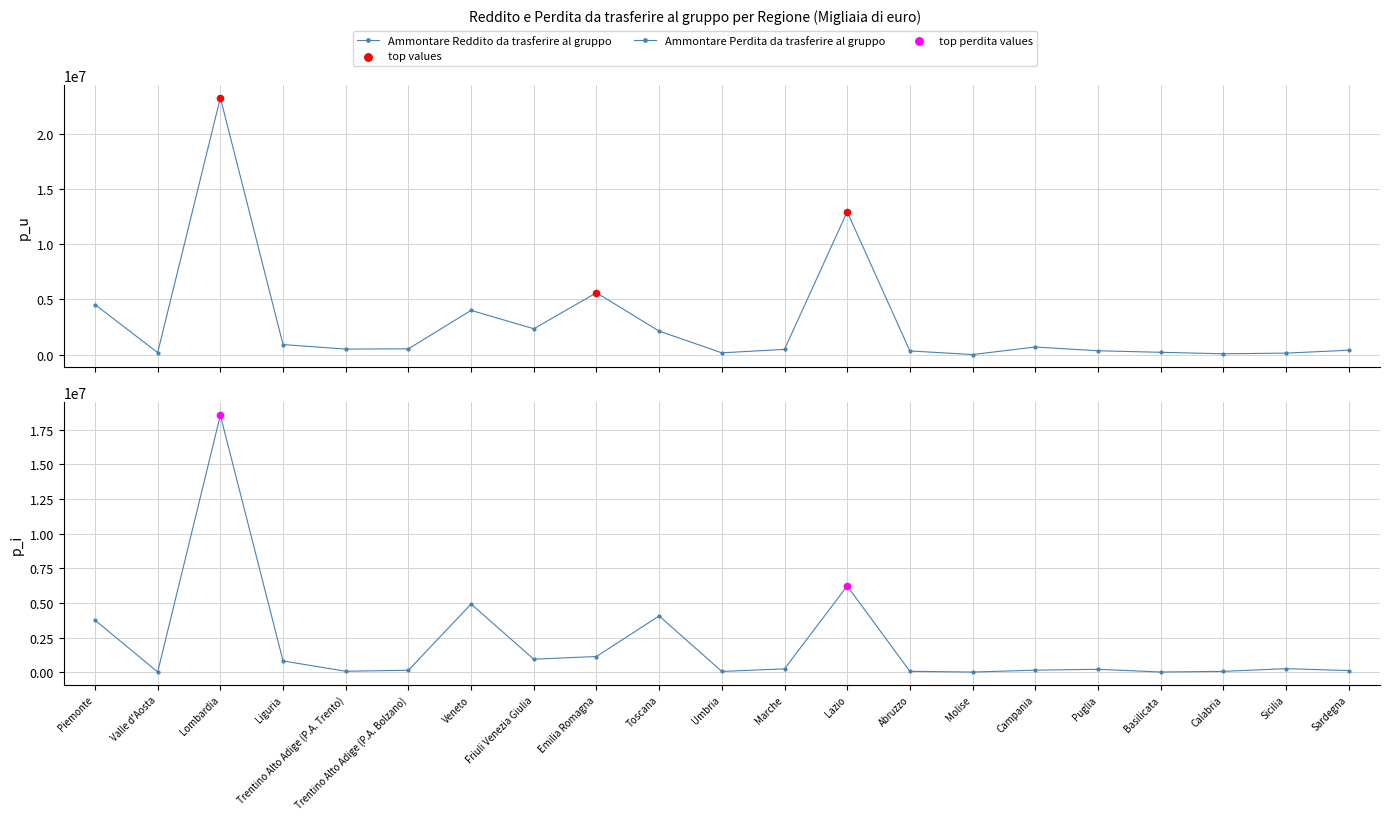

Which series has the largest Y range (max minus min)?

Ammontare Reddito da trasferire al gruppo